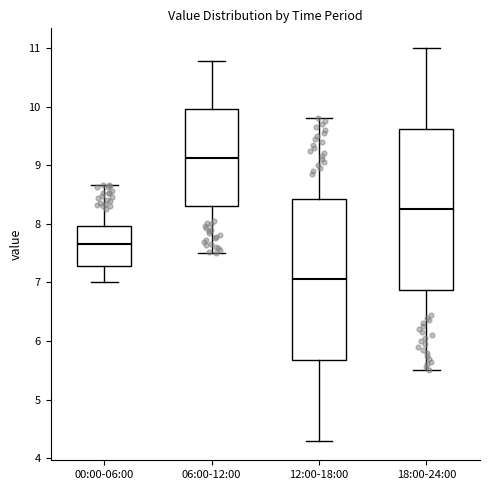

Reading left to right, transcribe this box plot: for each box, give where its median line is, the range the box spans, and where its two whiskers end, as read against the y-axis. The values are not printed on the chart, so give them approximately, as read against the axis.

00:00-06:00: median 7.7, box 7.3 to 8.0, whiskers 7.0 to 8.7
06:00-12:00: median 9.1, box 8.3 to 10.0, whiskers 7.5 to 10.8
12:00-18:00: median 7.1, box 5.7 to 8.4, whiskers 4.3 to 9.8
18:00-24:00: median 8.3, box 6.9 to 9.6, whiskers 5.5 to 11.0